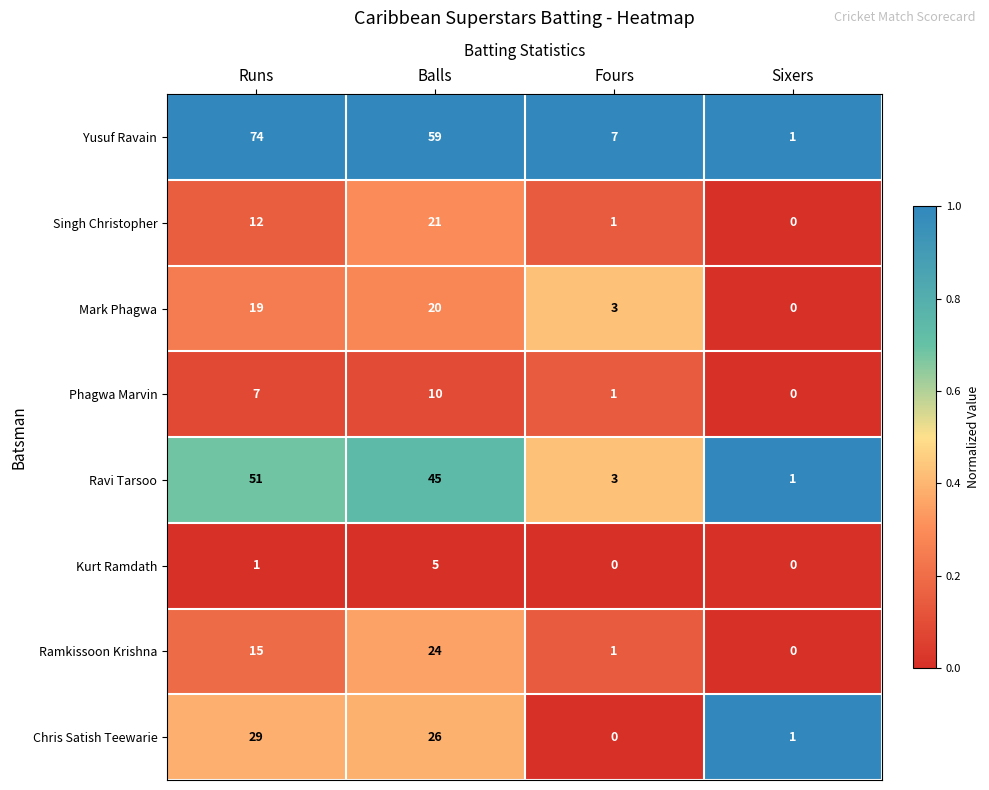

What is the greatest value displayed?

74